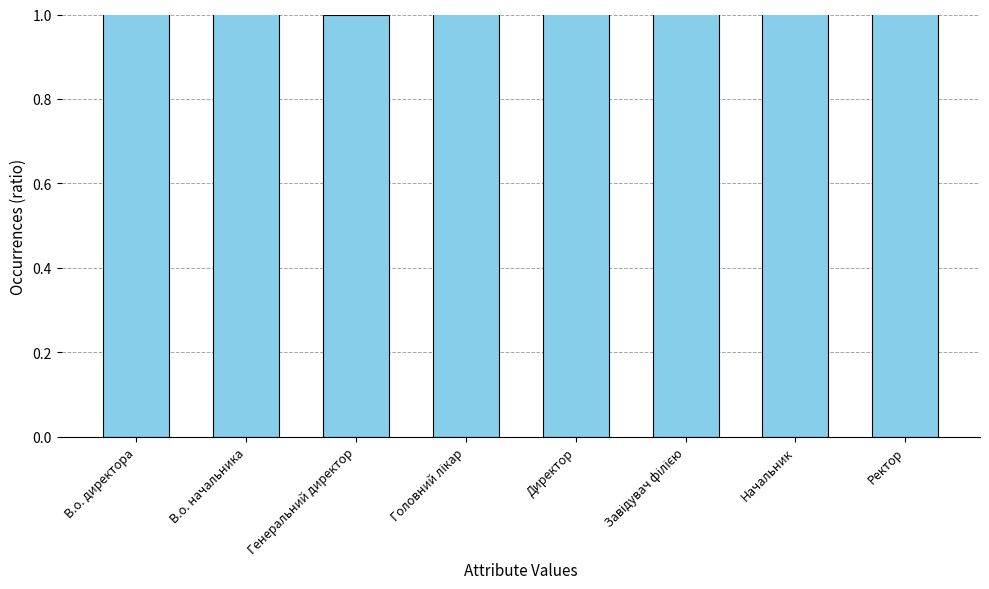

How many categories are shown in the chart?

8